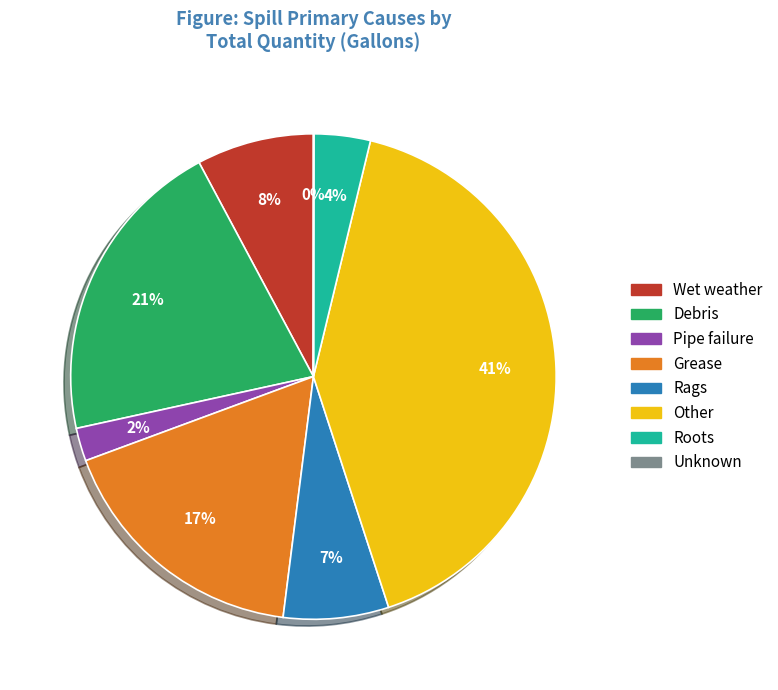

To the nearest percent, what is the difference between the Wet weather and Debris slice percentages?

13%